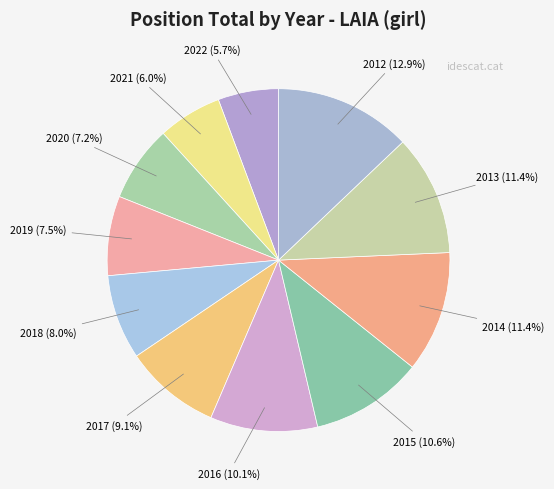

Which slice is the largest?

2012